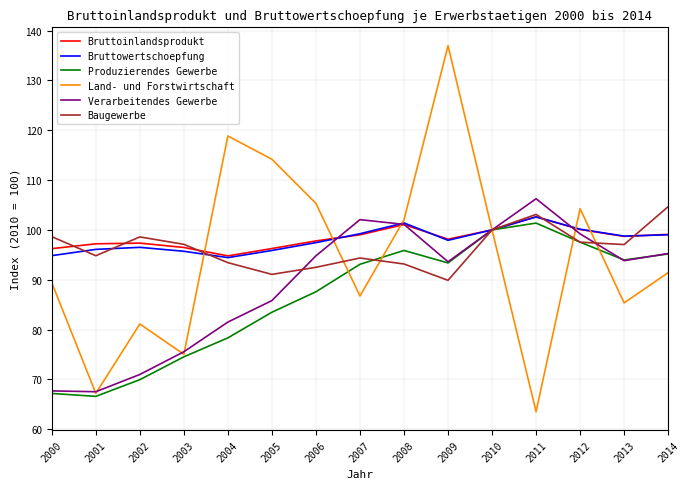

How many values in the Baugewerbe series exceed 97?

8